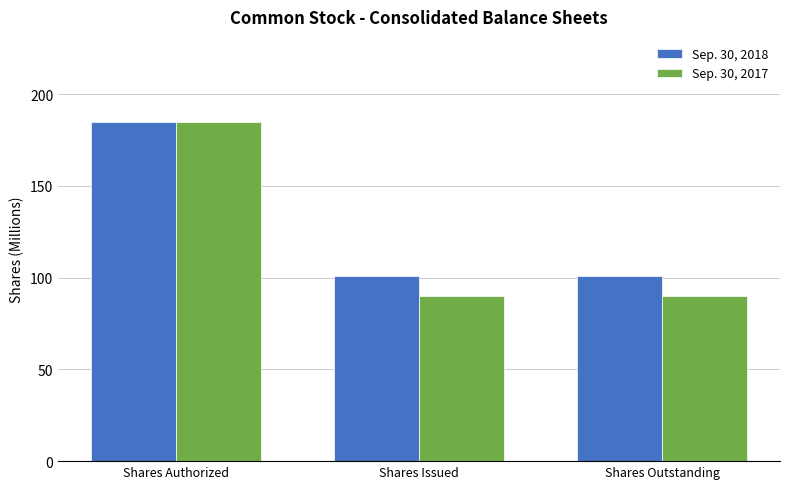

What is the difference between the Sep. 30, 2017 values at Shares Authorized and Shares Outstanding?

94.7